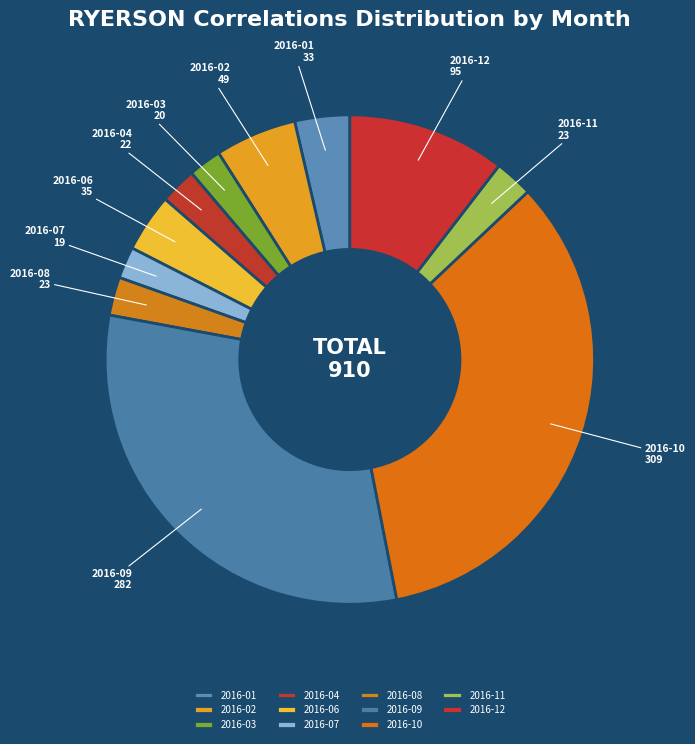

Is 2016-12 the majority of the pie?

No